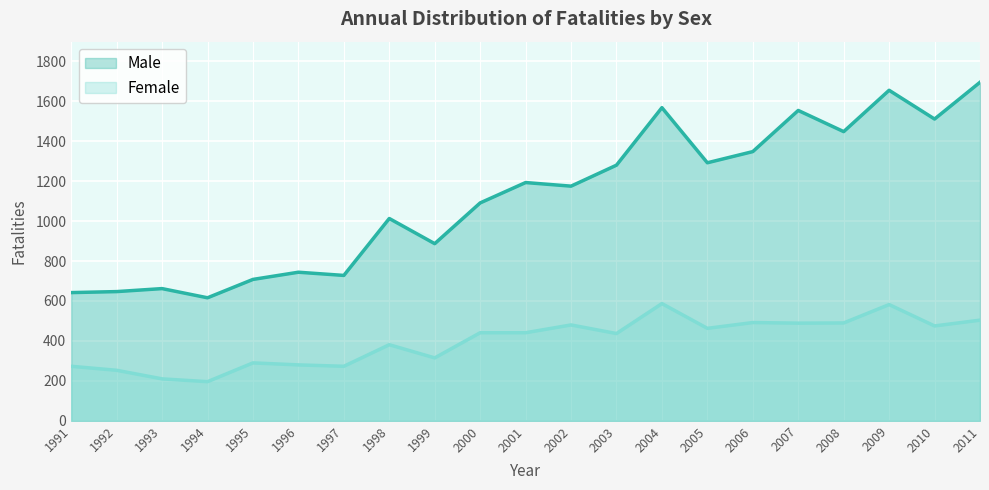

True or false: Male and Female cross at least once.

False